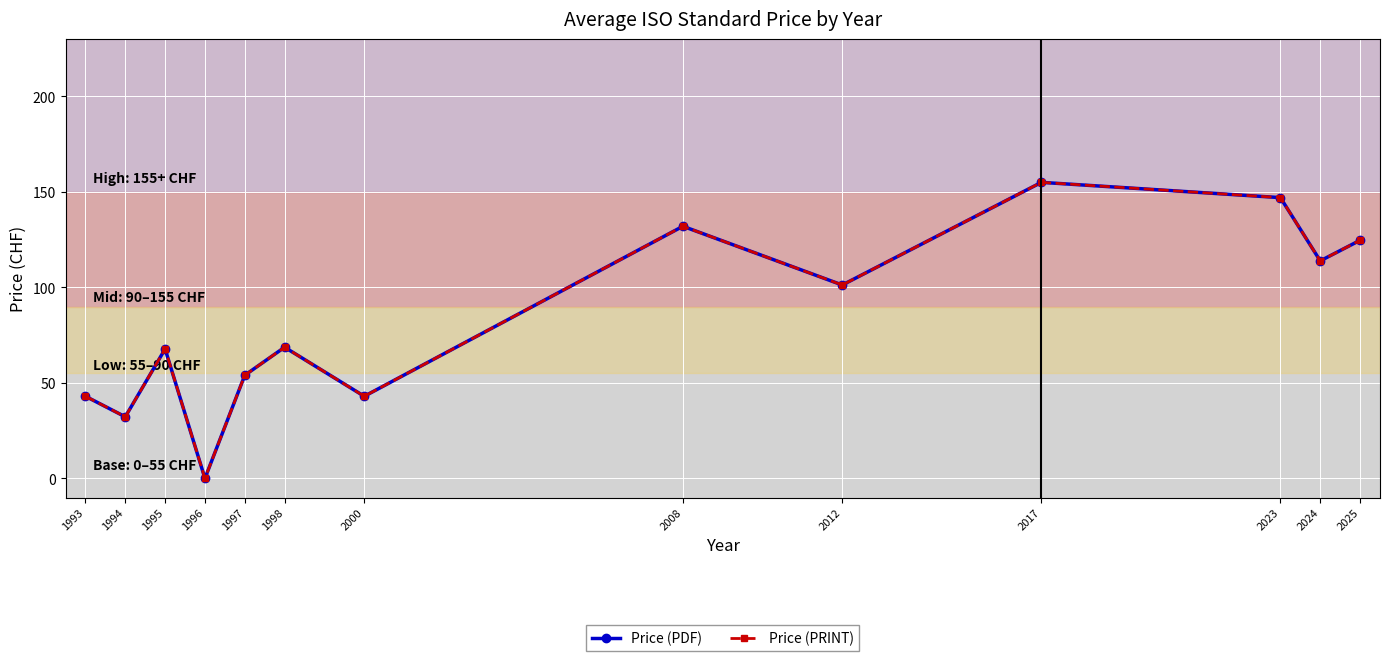

Where does the Price (PDF) series first go above 68?

1998